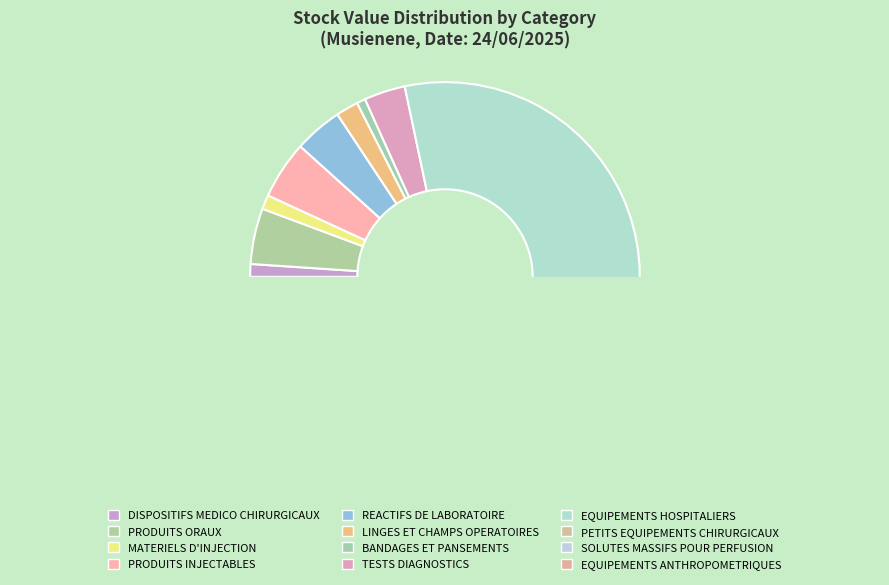

What is the change in value from REACTIFS DE LABORATOIRE to EQUIPEMENTS HOSPITALIERS?

+73.2